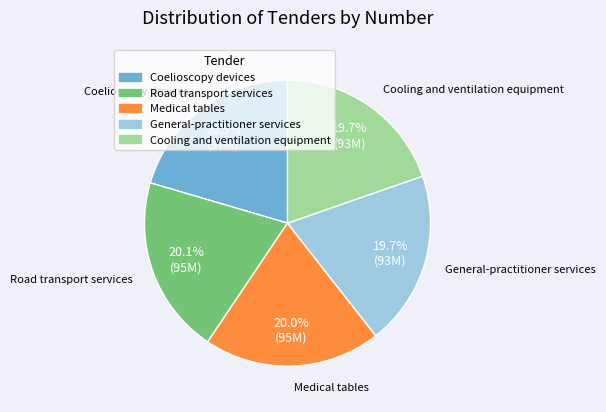

Count the number of slices in the pie.

5